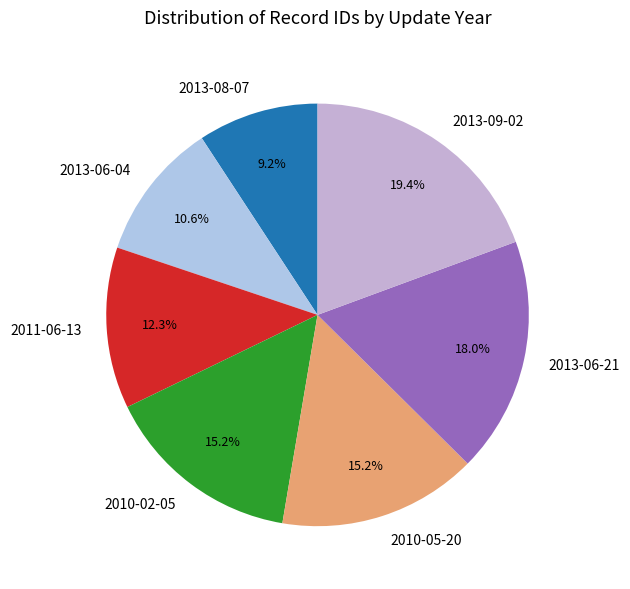

The 2010-02-05 slice represents 15% of the pie. True or false?

True